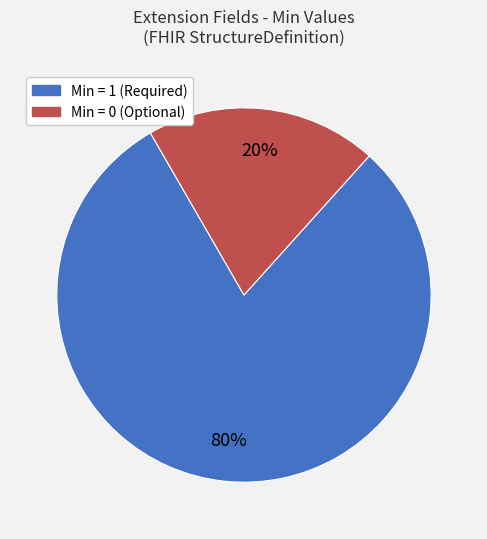

How many slices are in this pie chart?

2